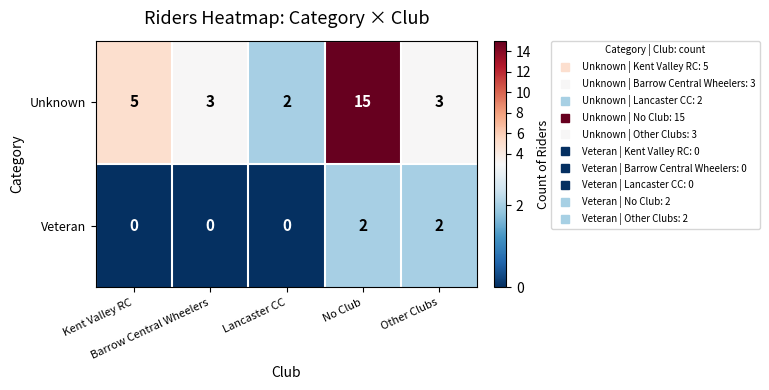

Rank the series by their average value, from lowest to highest.

Veteran, Unknown